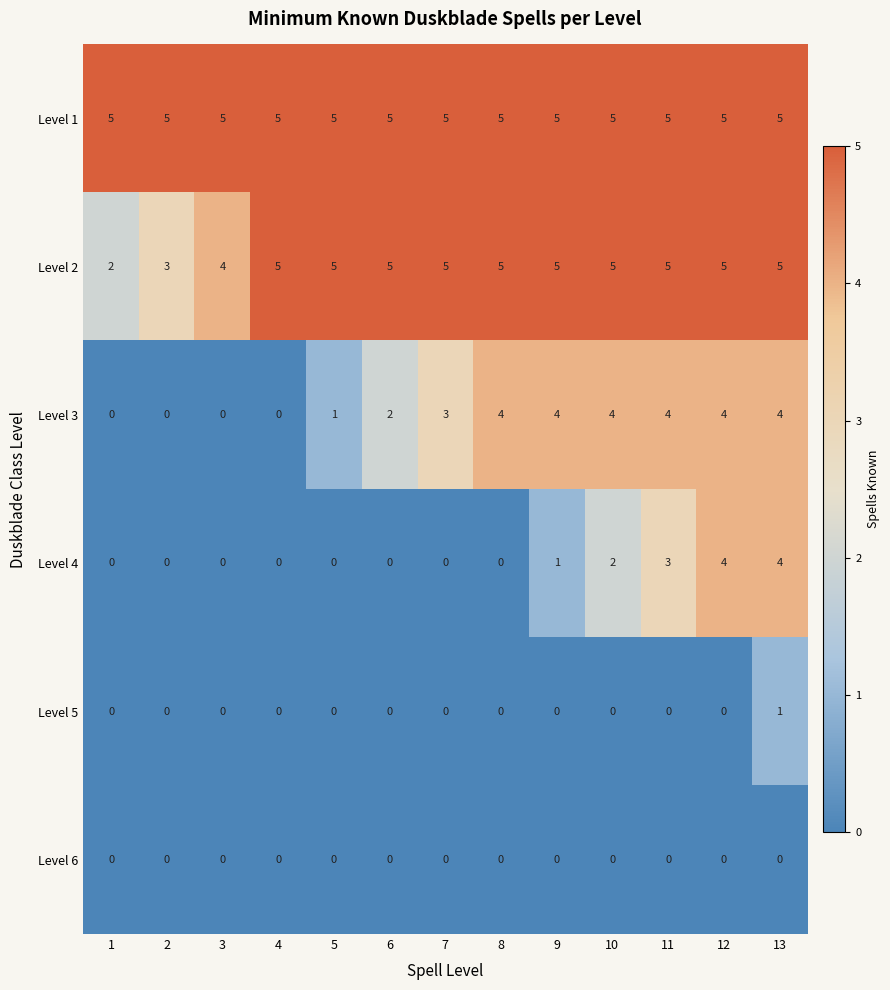

At which category is the sum across all series the highest?

13